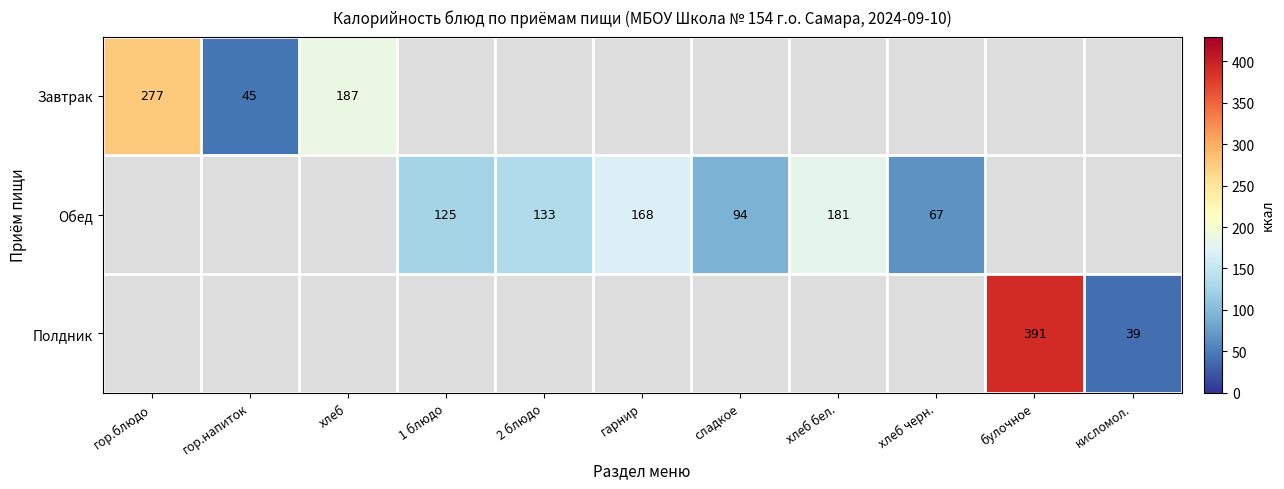

The Обед series shows 181 at хлеб бел.. True or false?

True